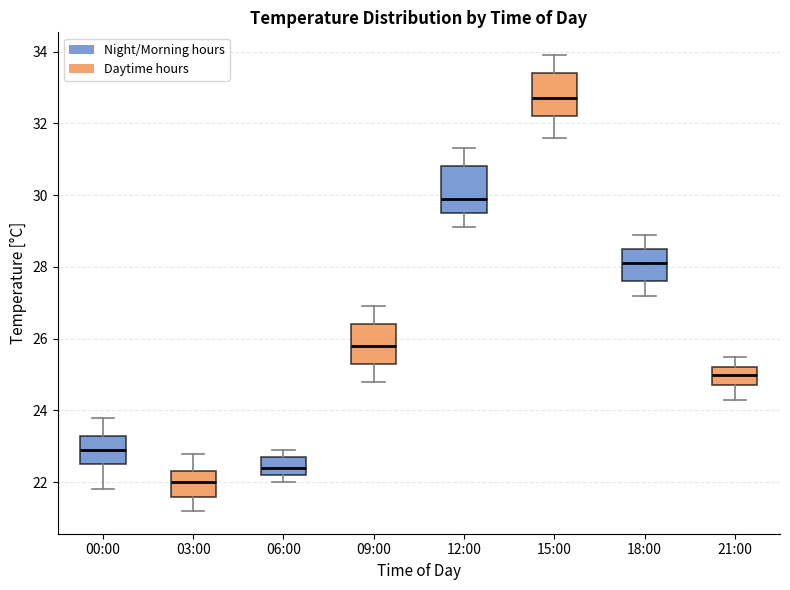

Reading left to right, transcribe this box plot: for each box, give where its median line is, the range the box spans, and where its two whiskers end, as read against the y-axis. The values are not printed on the chart, so give them approximately, as read against the axis.

00:00: median 23.0, box 22.6 to 23.4, whiskers 21.8 to 23.8
03:00: median 22.0, box 21.6 to 22.4, whiskers 21.2 to 22.8
06:00: median 22.4, box 22.2 to 22.8, whiskers 22.0 to 23.0
09:00: median 25.8, box 25.4 to 26.4, whiskers 24.8 to 27.0
12:00: median 30.0, box 29.6 to 30.8, whiskers 29.2 to 31.4
15:00: median 32.8, box 32.2 to 33.4, whiskers 31.6 to 34.0
18:00: median 28.2, box 27.6 to 28.6, whiskers 27.2 to 29.0
21:00: median 25.0, box 24.8 to 25.2, whiskers 24.4 to 25.6